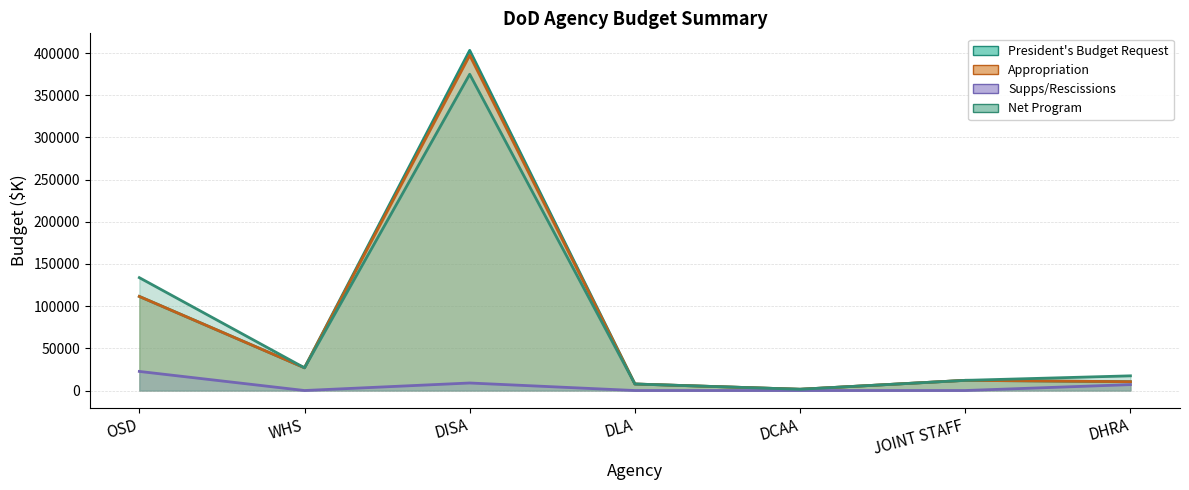

Rank the series by their maximum value, from lowest to highest.

Supps/Rescissions, Net Program, Appropriation, President's Budget Request